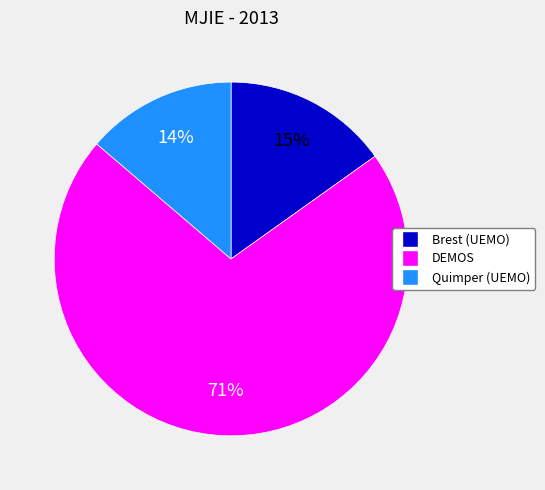

To the nearest percent, what is the average slice percentage?

33%